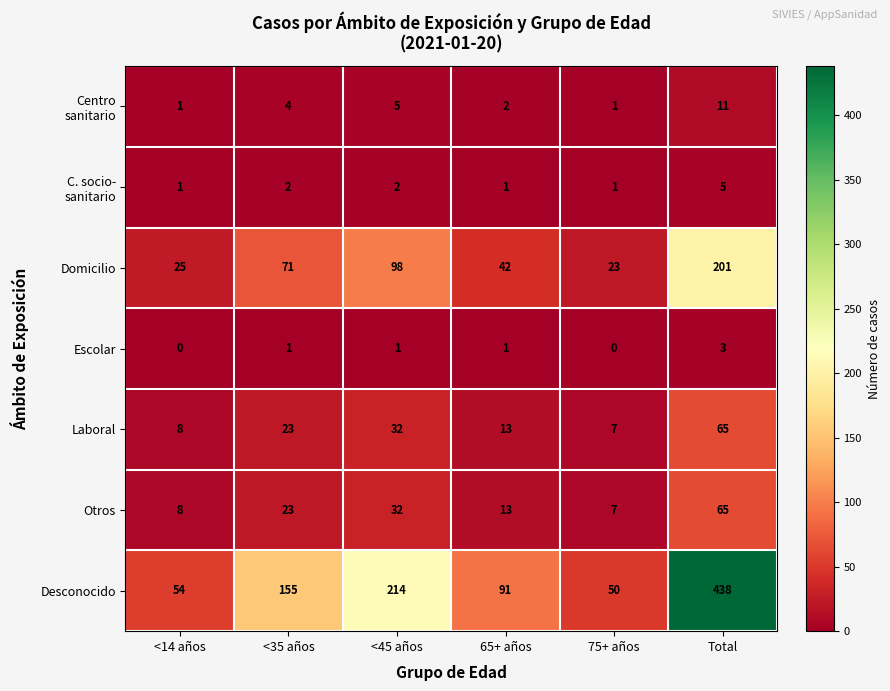

The value of Otros at <14 años is 8. True or false?

True